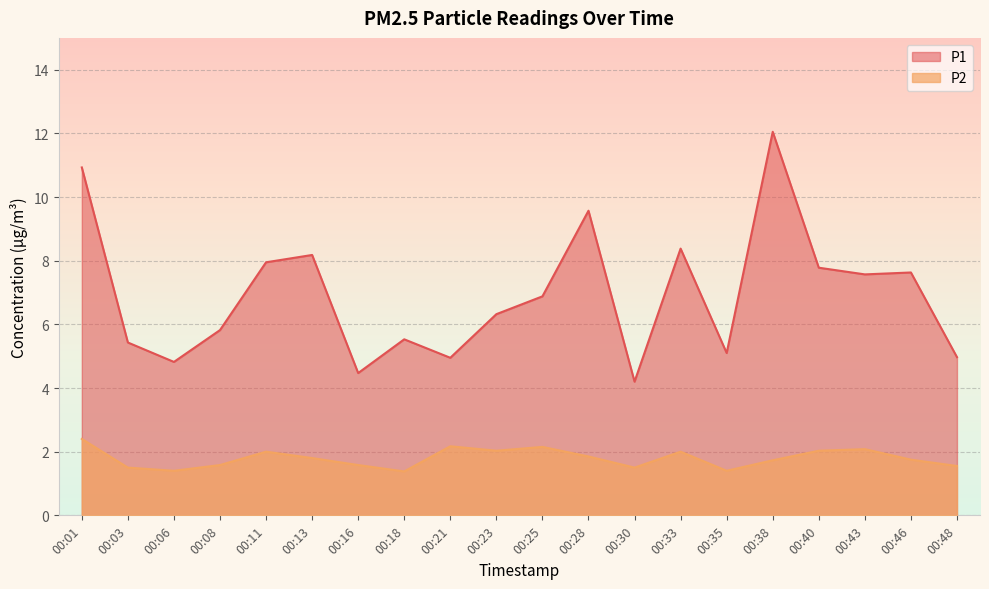

What is the sum of the P1 values at 00:13 and 00:25?

15.1